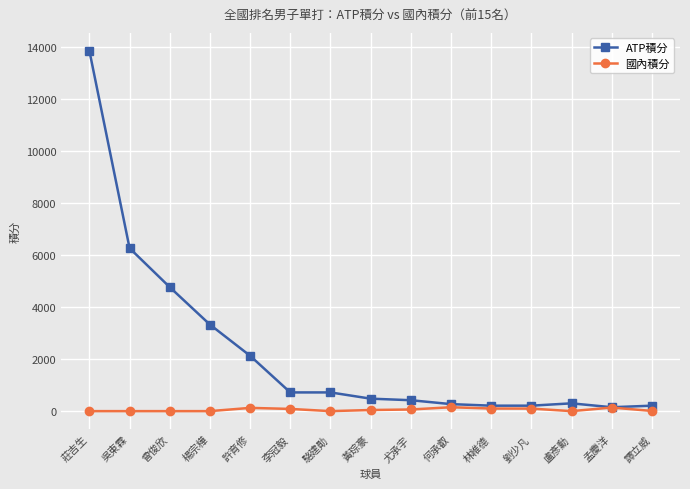

Which series has the widest spread of values?

ATP積分